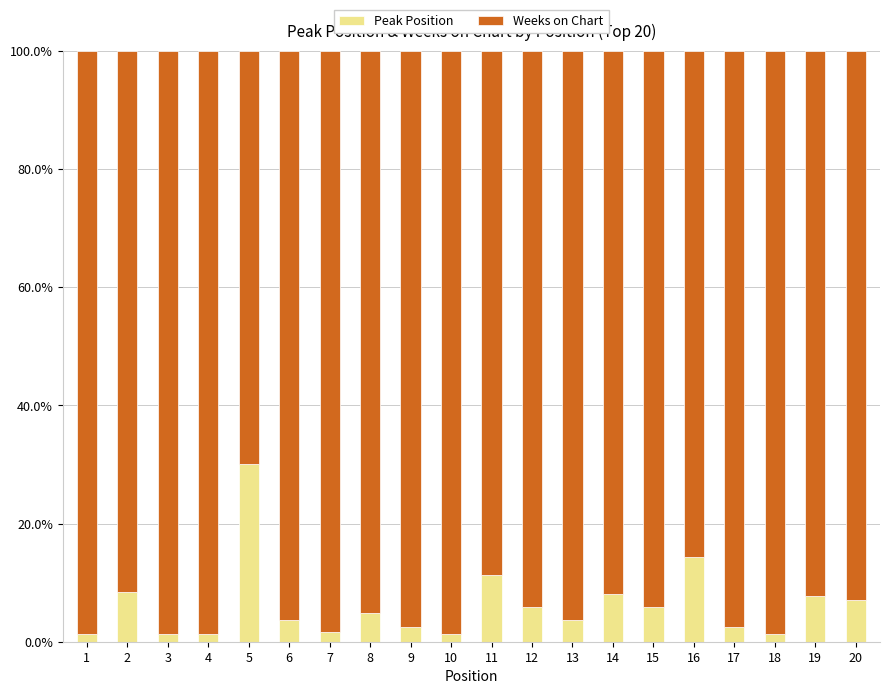

What is the maximum value for Peak Position?

30.0